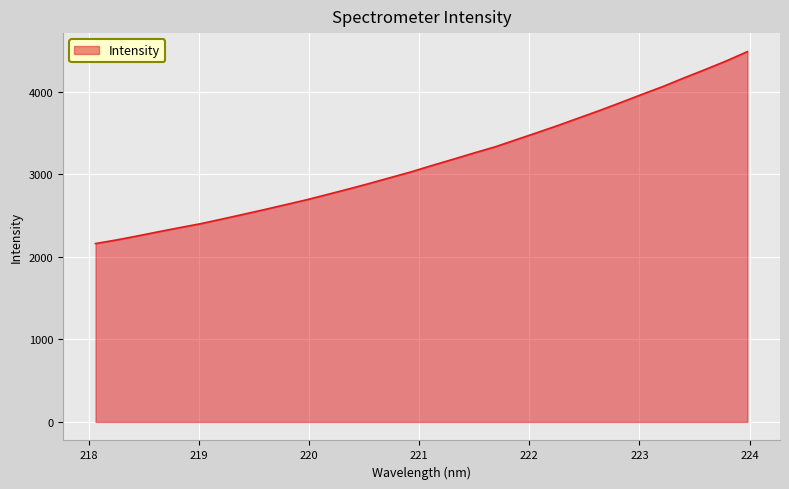

What is the maximum value shown in the chart?

4485.2